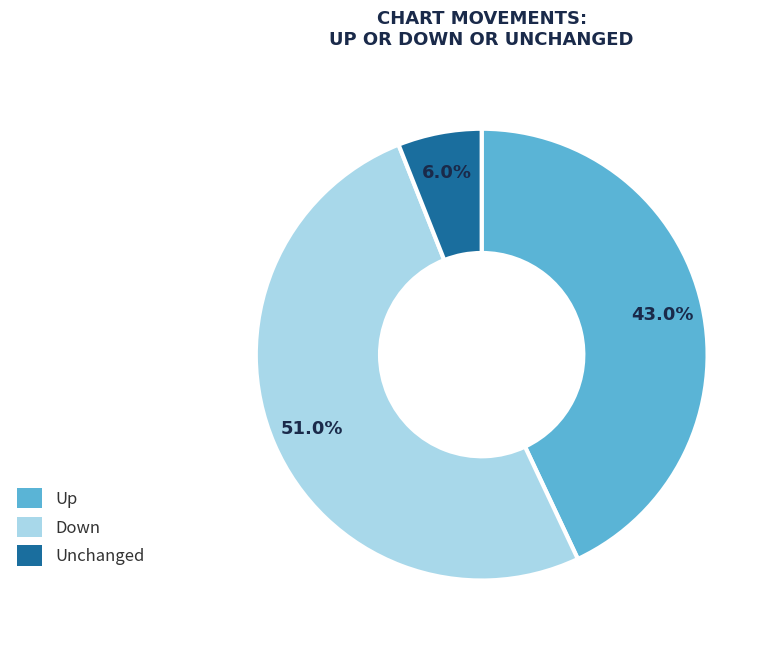

Count the number of slices in the pie.

3